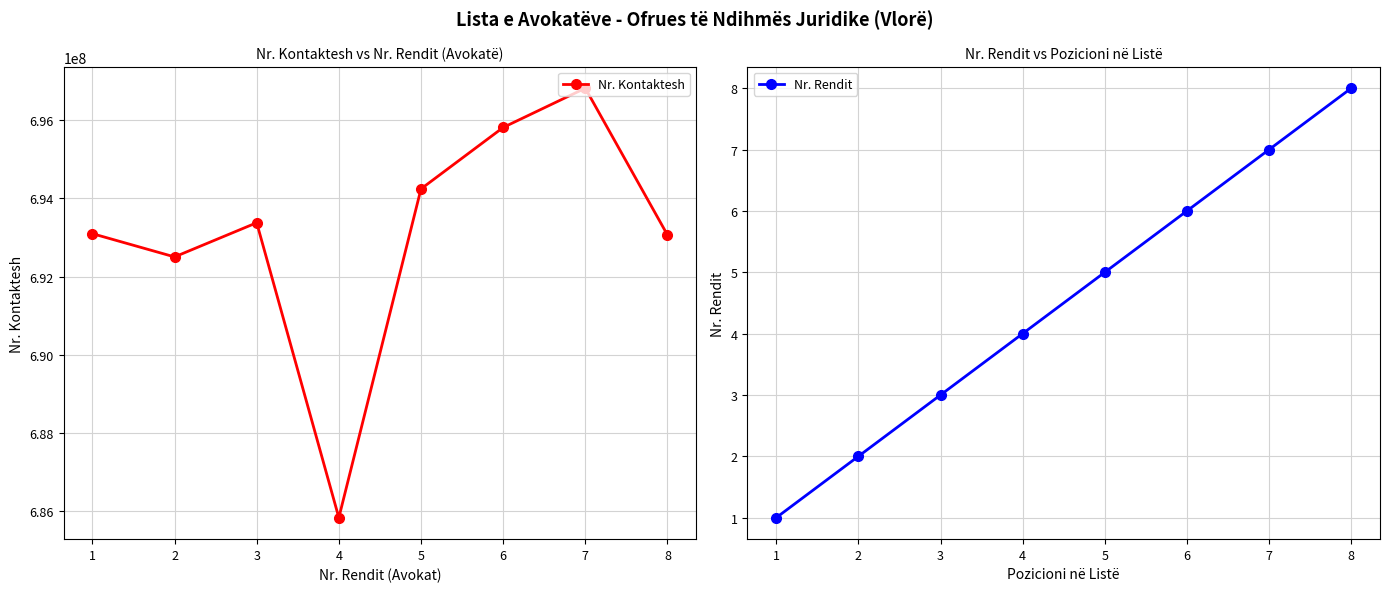

The value of Nr. Kontaktesh at 4 is 685823084. True or false?

True